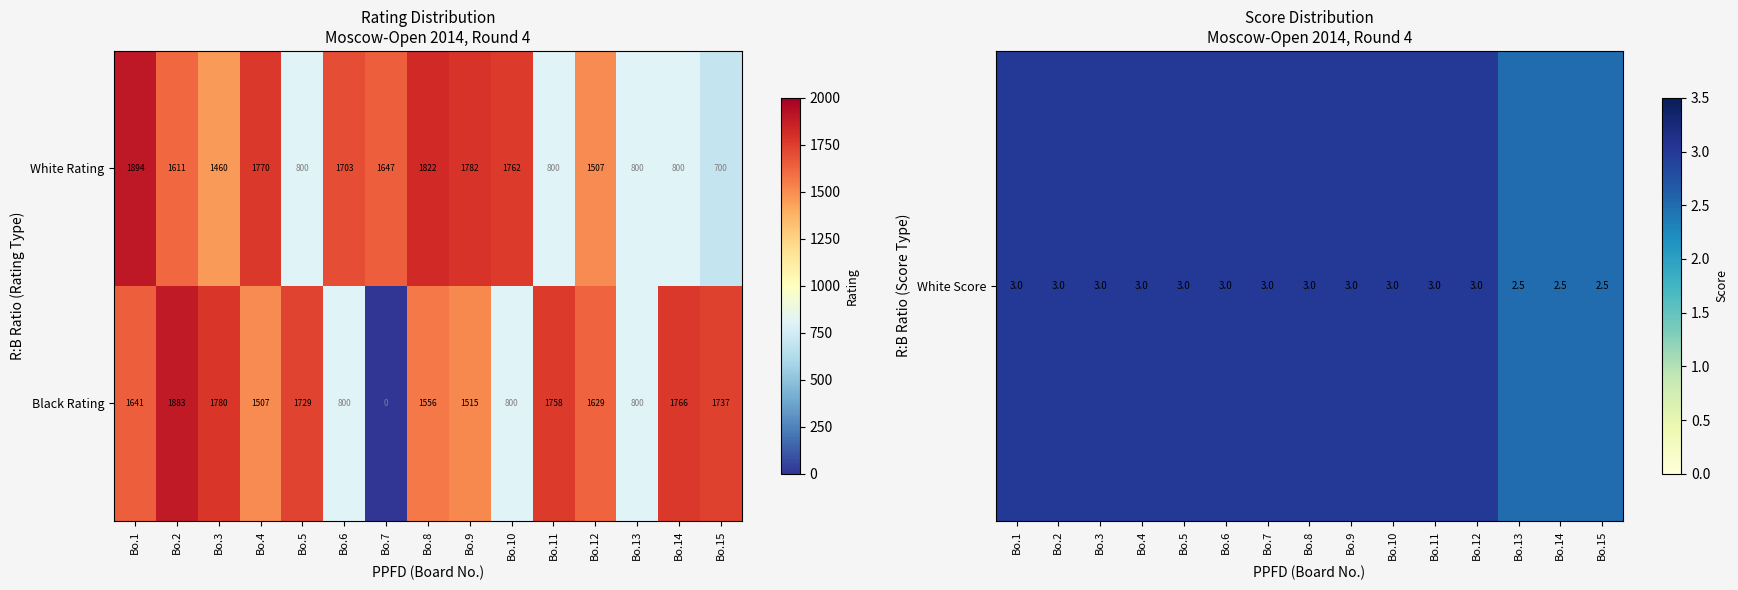

The value of White Rating at Bo.10 is 1762. True or false?

True